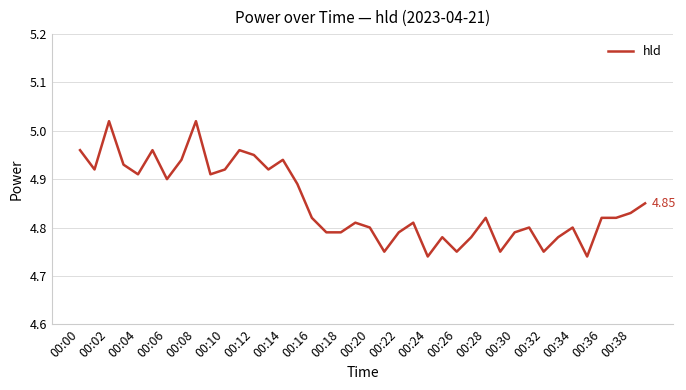

What is the difference between the maximum and minimum values?

0.3